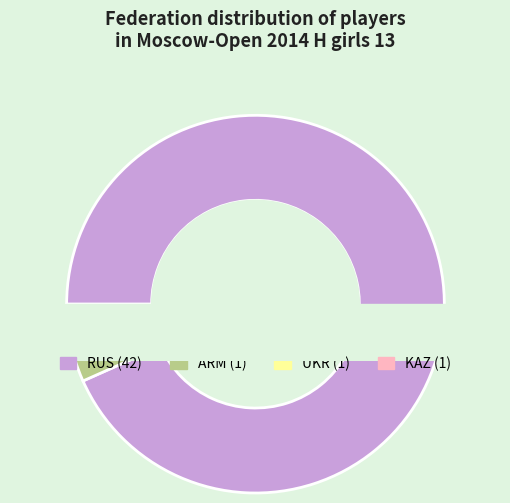

True or false: RUS accounts for 93% of the total.

True